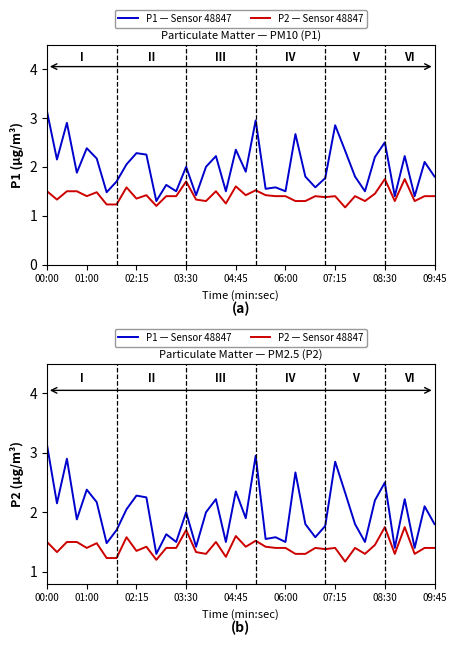

Is this an area chart (filled region under the line)?

No